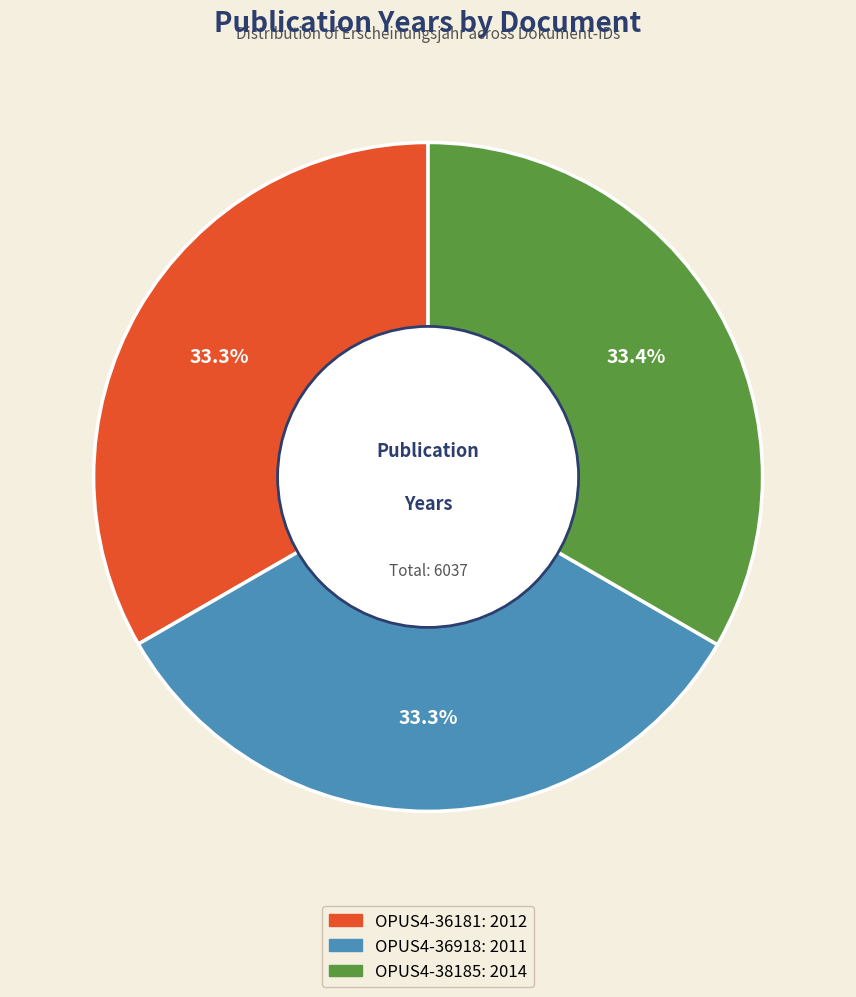

Does OPUS4-36181 represent more than half of the total?

No